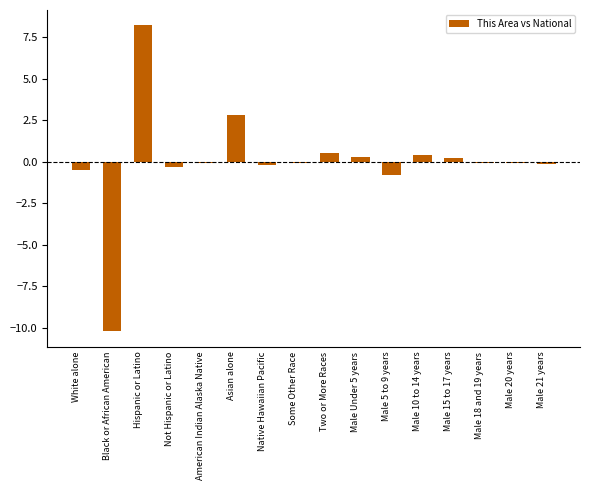

Between Native Hawaiian Pacific and Male 10 to 14 years, which is larger?

Male 10 to 14 years